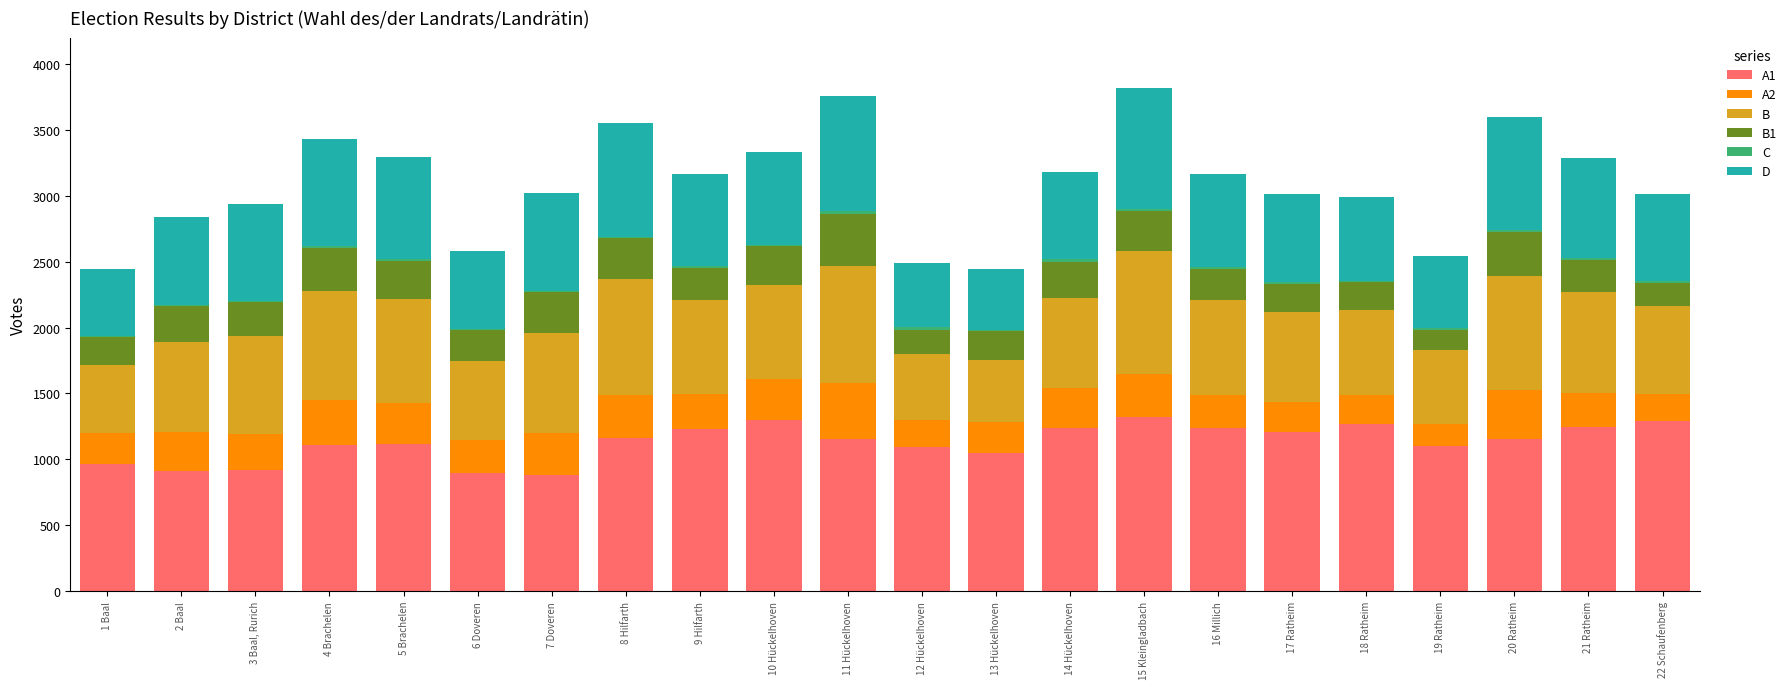

List the series in order of their peak value, highest first.

A1, B, D, A2, B1, C